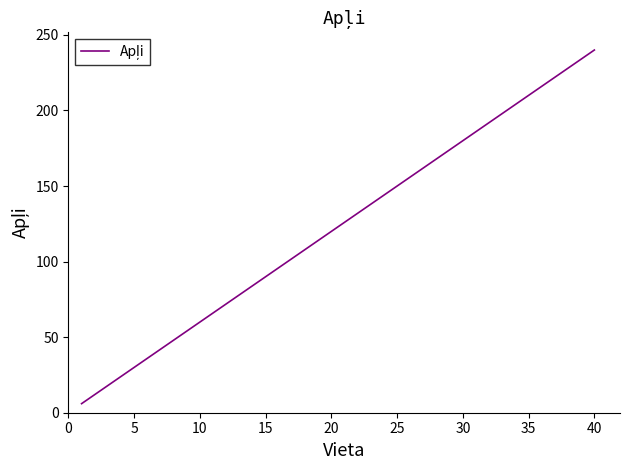

What is the difference between the maximum and minimum values?

234